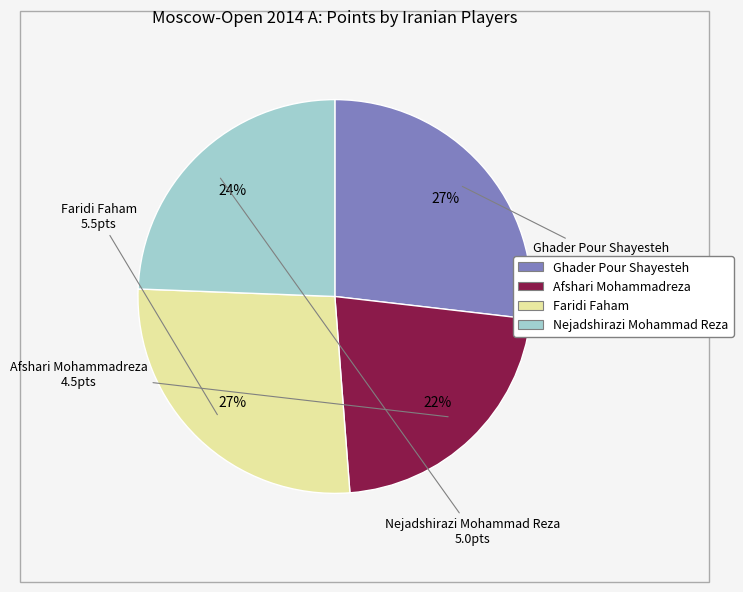

What percentage is the Nejadshirazi Mohammad Reza slice, to the nearest percent?

24%